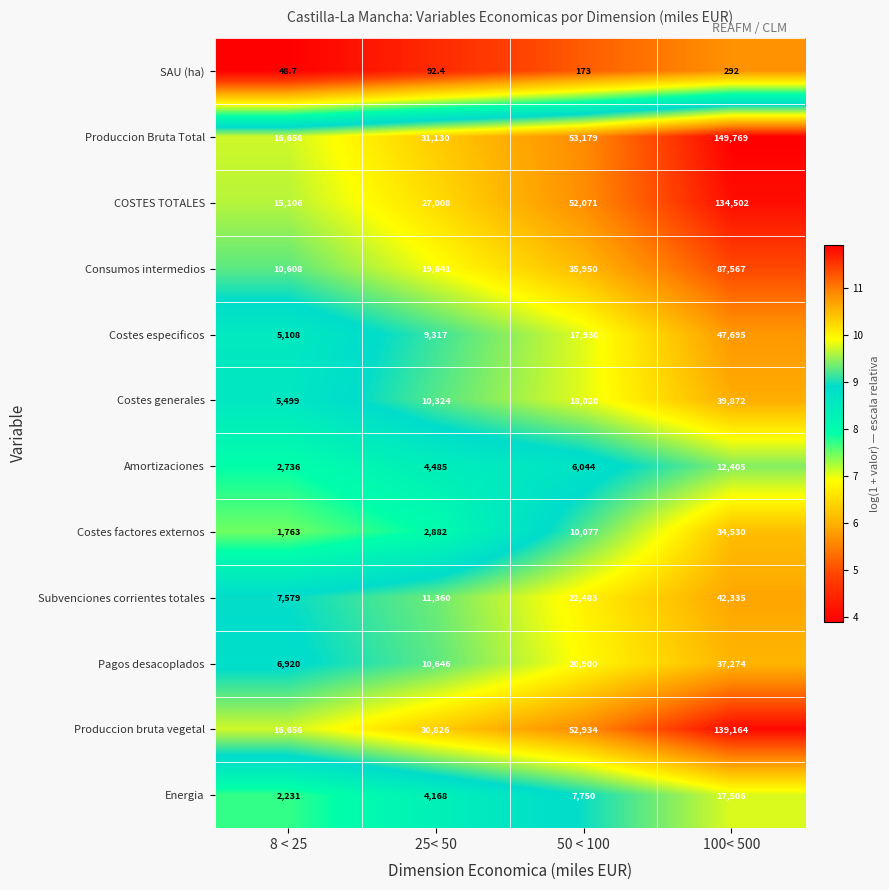

Which series has the largest total across all categories?

Produccion Bruta Total